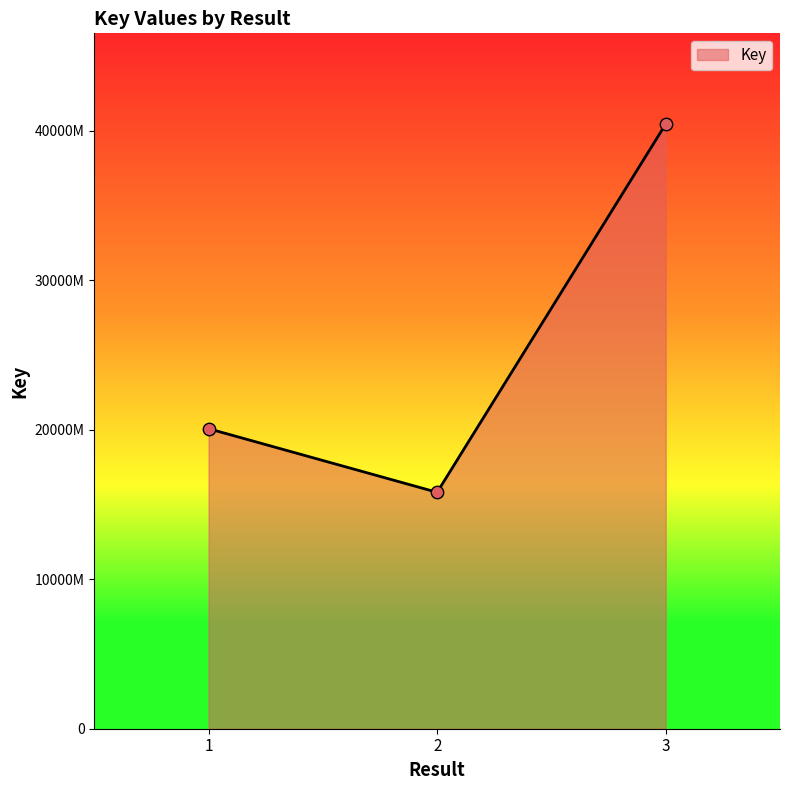

Is this an area chart (filled region under the line)?

Yes